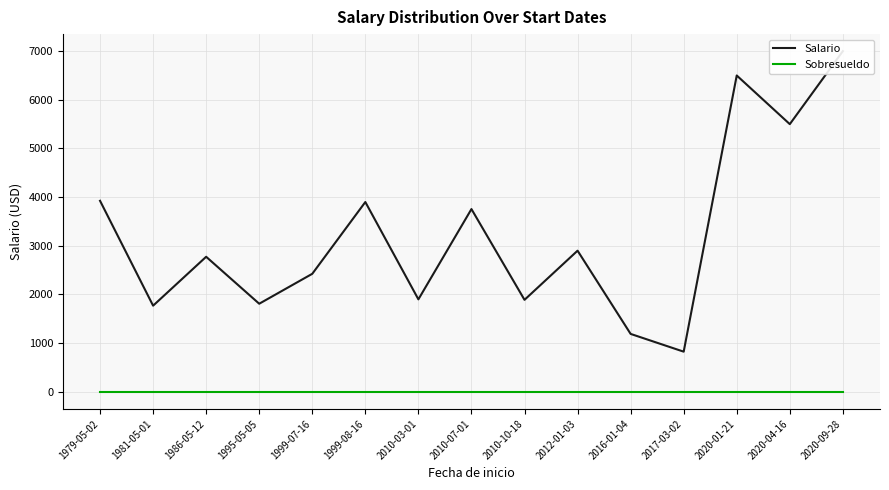

Reading right to left, extract all data points from this chart.

Salario: 2020-09-28=7000	2020-04-16=5500	2020-01-21=6500	2017-03-02=825	2016-01-04=1190	2012-01-03=2900	2010-10-18=1890	2010-07-01=3755	2010-03-01=1900	1999-08-16=3900	1999-07-16=2425	1995-05-05=1810	1986-05-12=2775	1981-05-01=1770	1979-05-02=3925
Sobresueldo: 2020-09-28=0	2020-04-16=0	2020-01-21=0	2017-03-02=0	2016-01-04=0	2012-01-03=0	2010-10-18=0	2010-07-01=0	2010-03-01=0	1999-08-16=0	1999-07-16=0	1995-05-05=0	1986-05-12=0	1981-05-01=0	1979-05-02=0